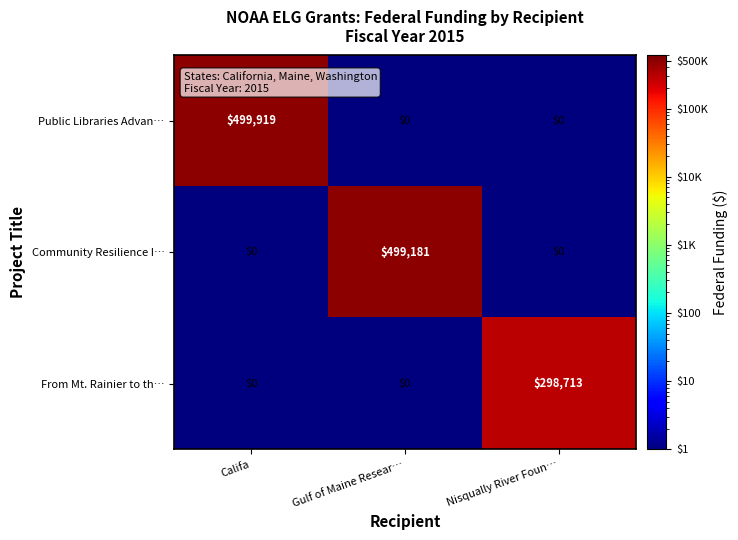

What is the difference between the maximum and minimum values in the Public Libraries Advan… series?

499919